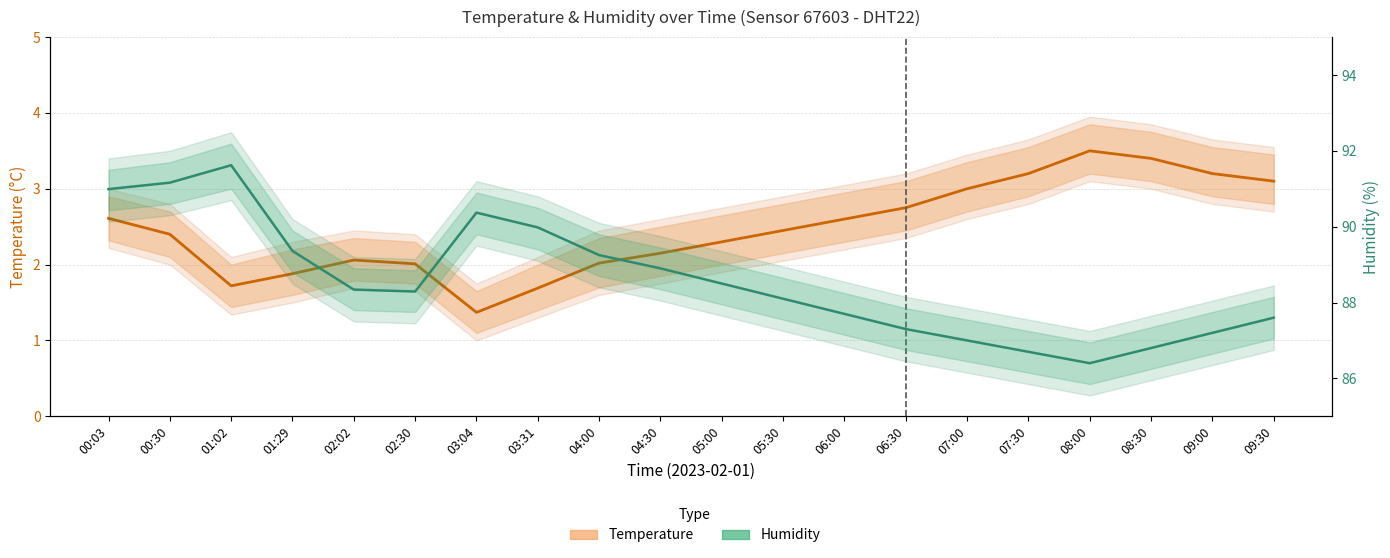

The Humidity series shows 147.6 at 08:00. True or false?

False